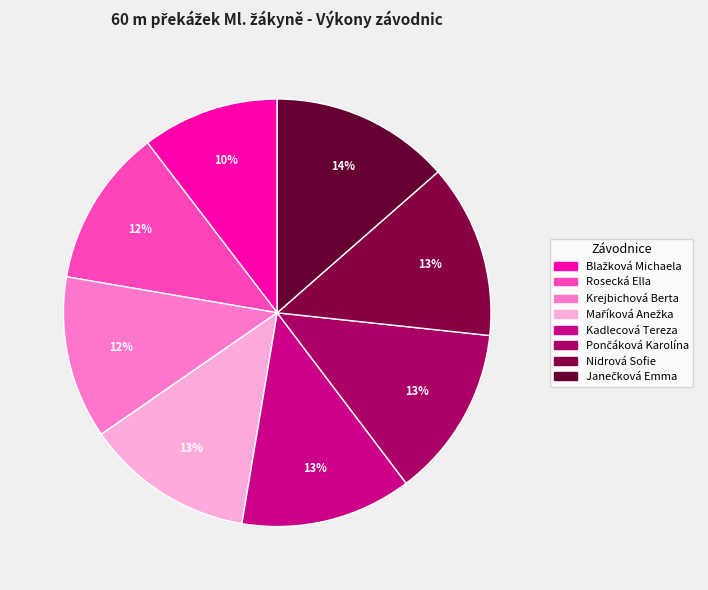

To the nearest percent, what is the difference between the Janečková Emma and Kadlecová Tereza slice percentages?

1%